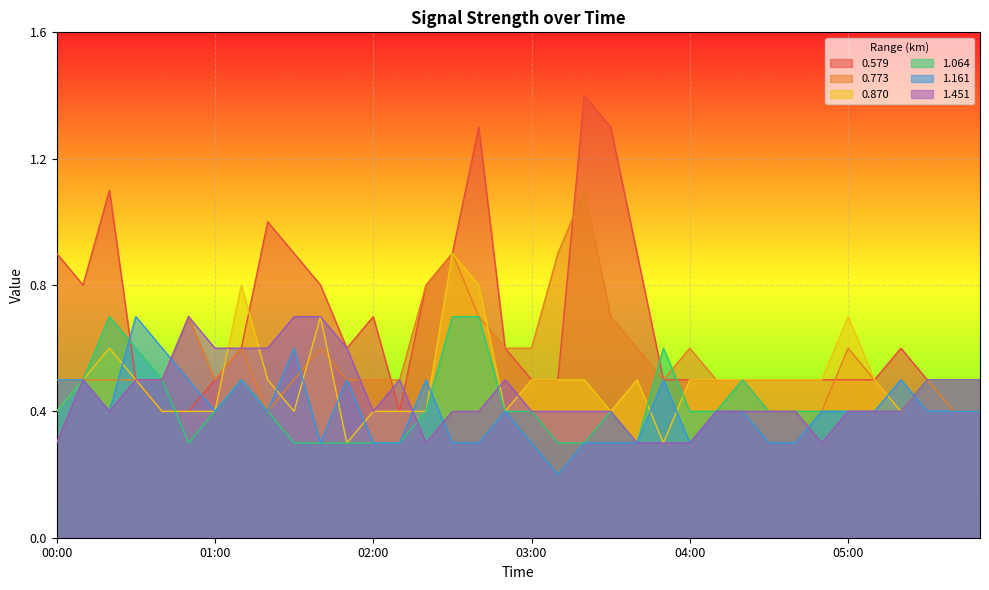

True or false: 1.064 has a value of 0.5 at 03:10.

False